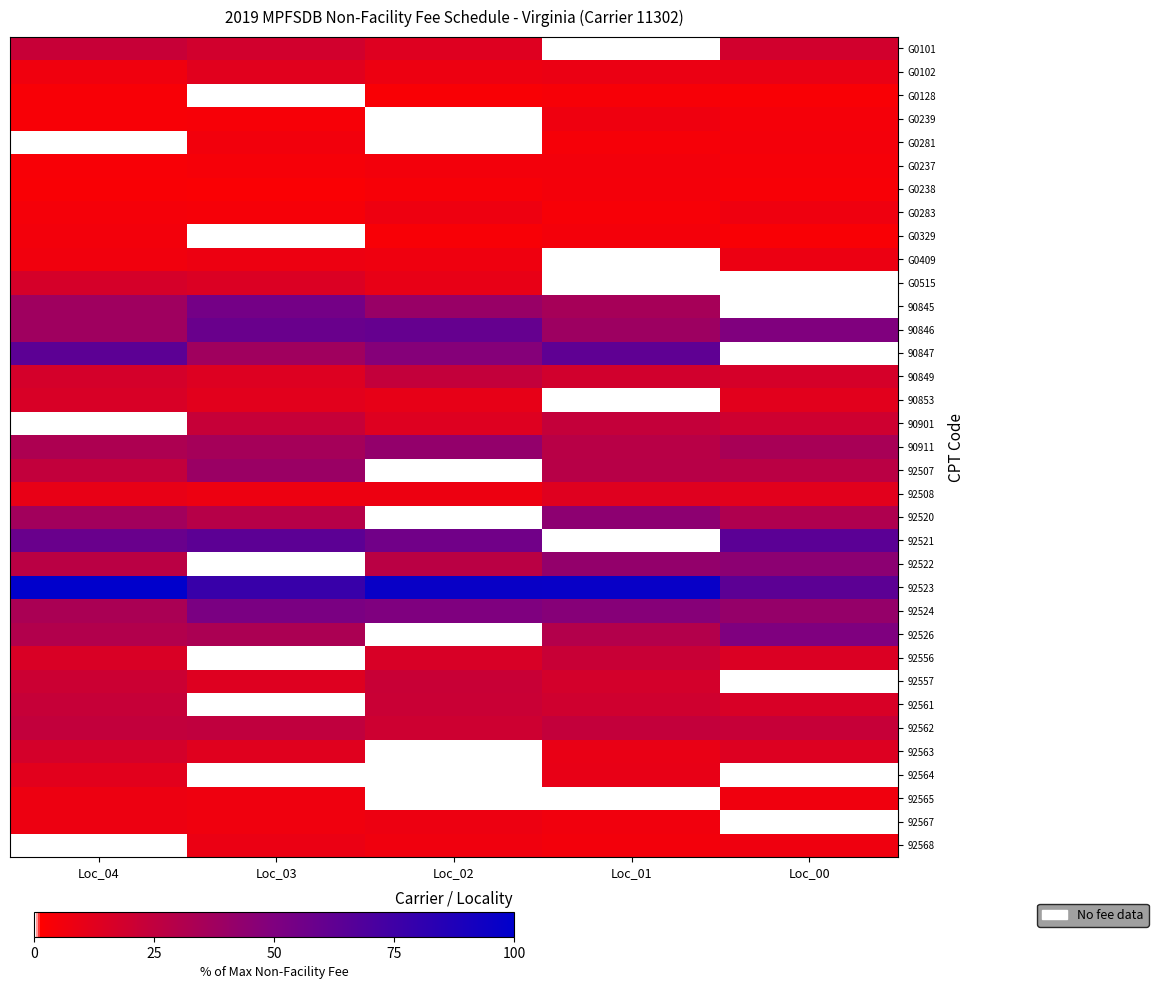

The 92557 series shows 21.1 at Loc_04. True or false?

True